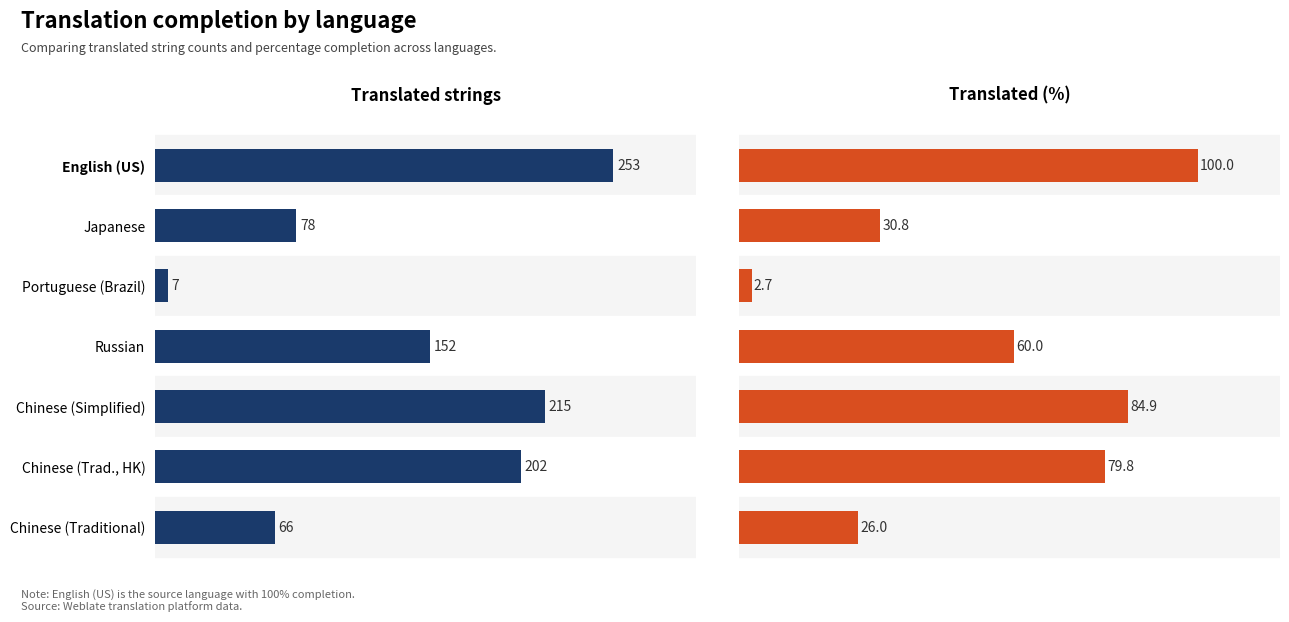

What is the value of the translated_percent bar at the 5th from the left?

84.9